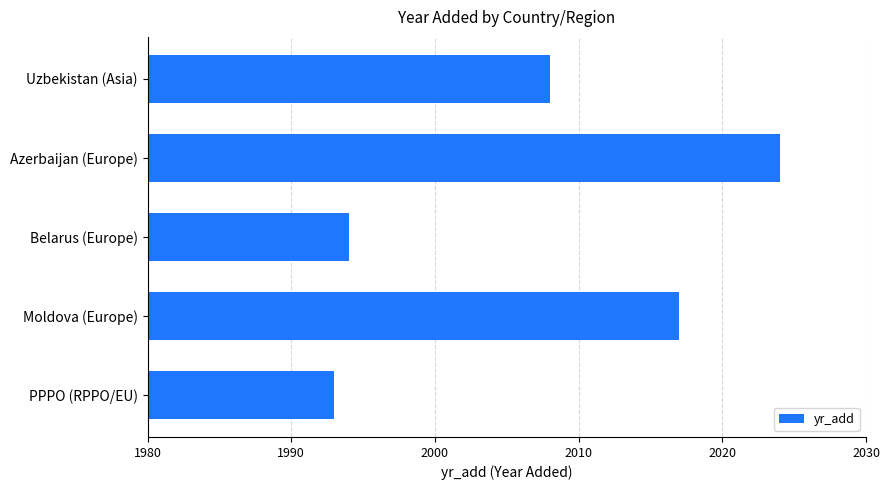

Reading top to bottom, extract all data points from this chart.

2008	2024	1994	2017	1993